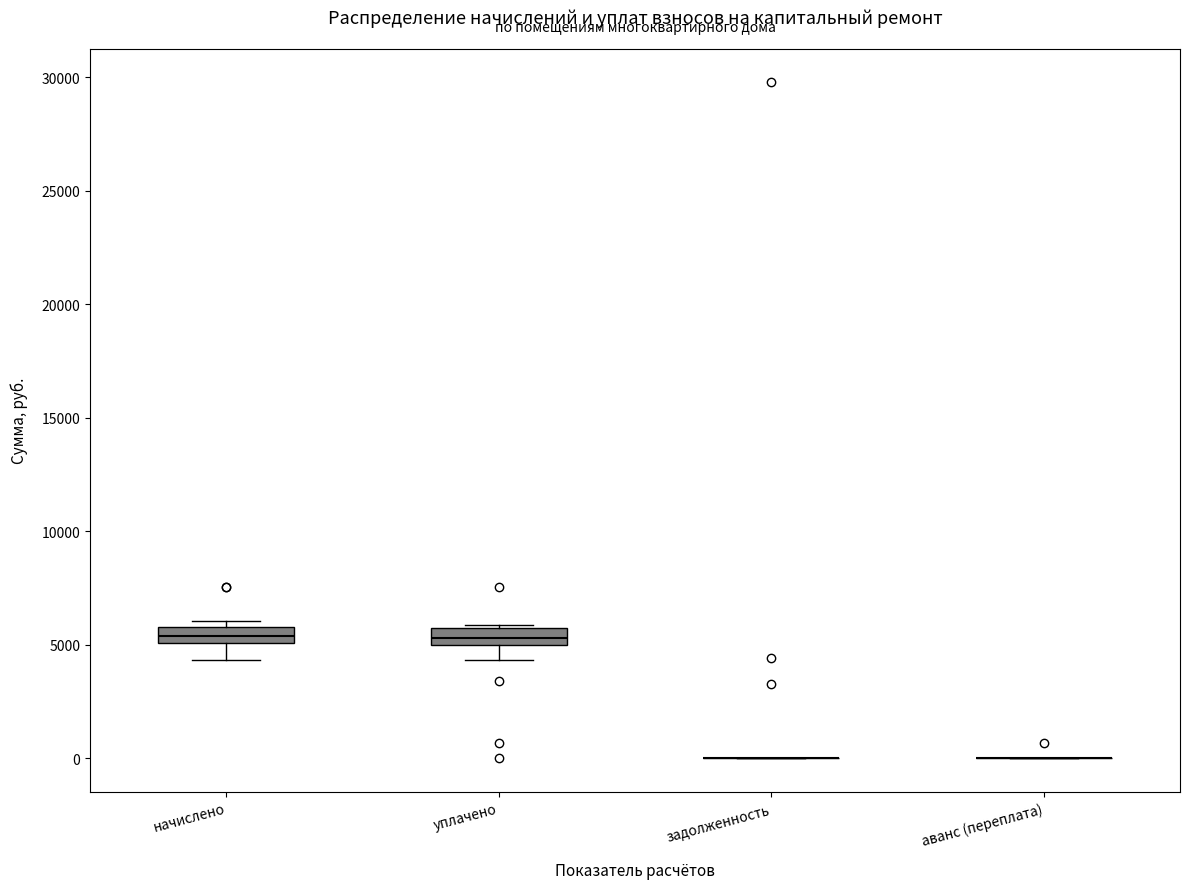

Where is the lower edge of the box for уплачено on the y-axis? The values are not printed on the chart, so give them approximately, as read against the axis.

5000